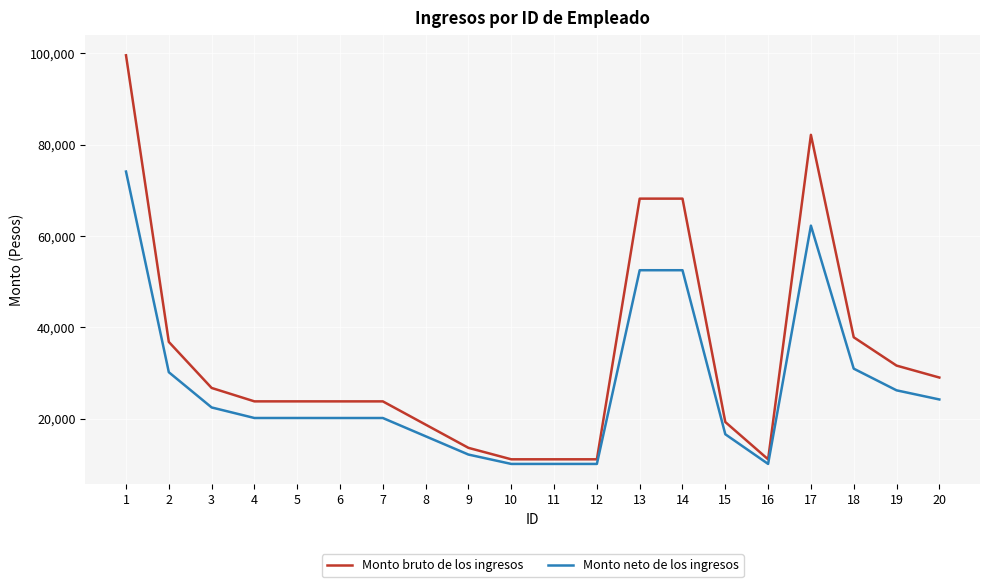

What is the sum of all Monto bruto de los ingresos values?

671131.6